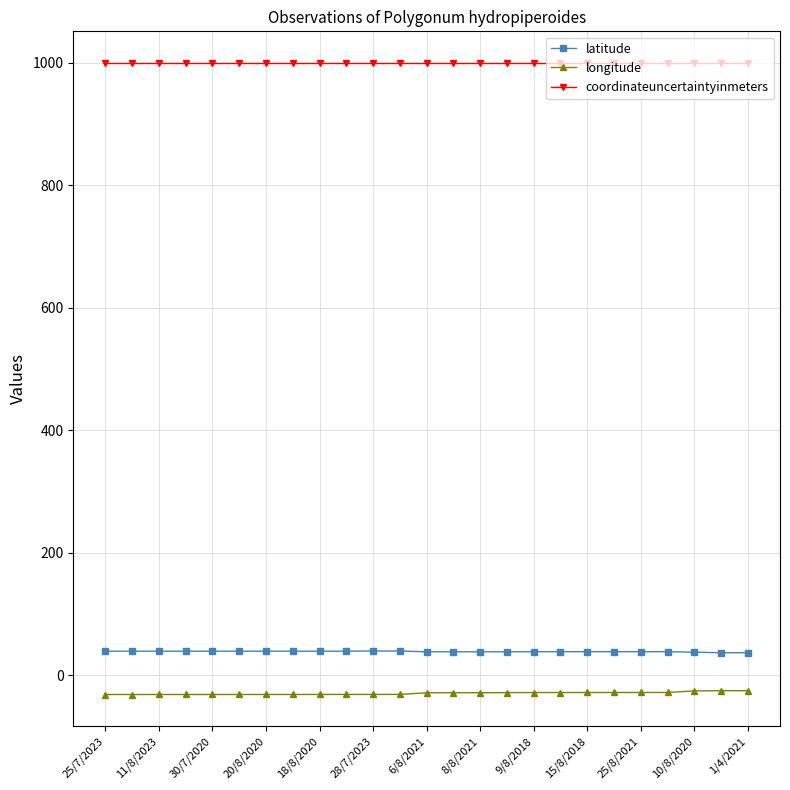

What is the difference between the second highest and second lowest values in the latitude series?

2.7